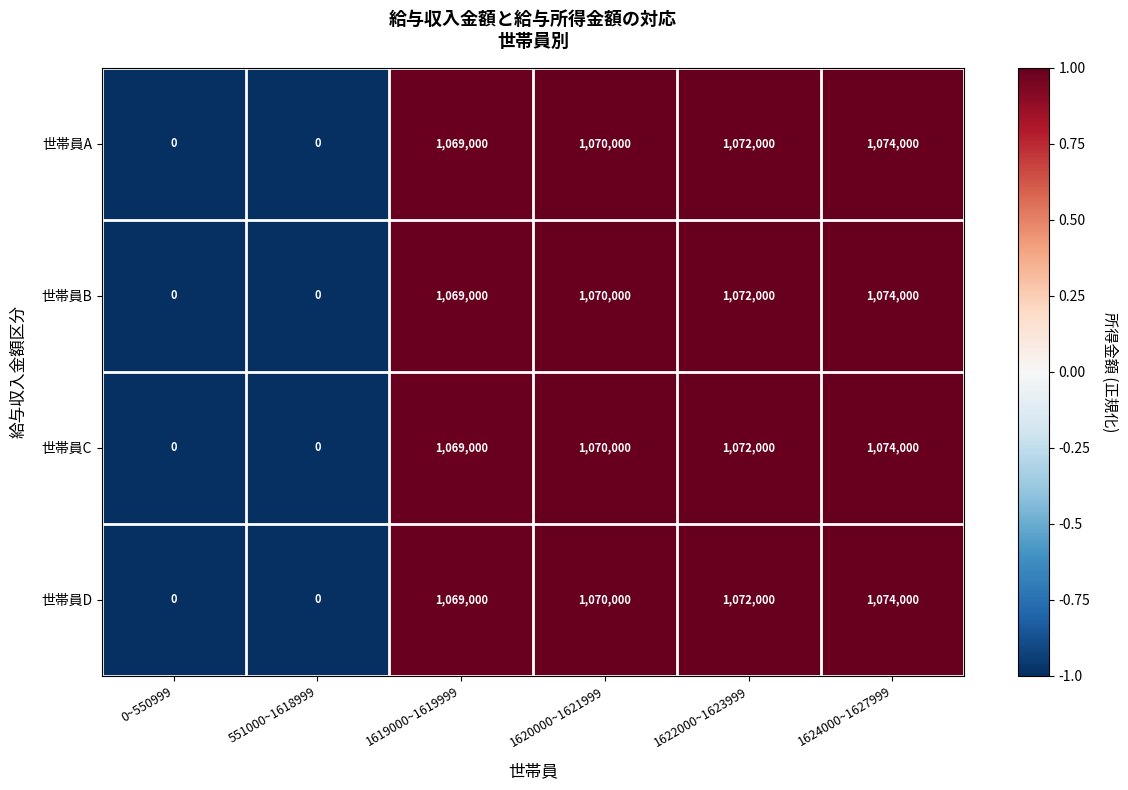

Is the value of 世帯員B at 1622000~1623999 greater than the value of 世帯員C at 551000~1618999?

Yes